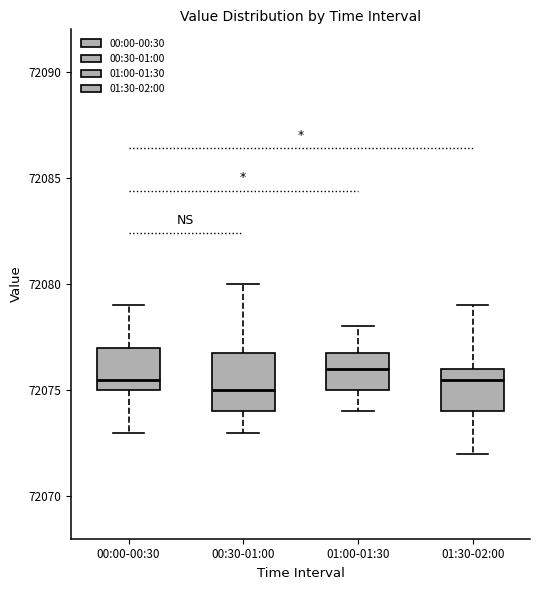

Which box's median line is the highest?

01:00-01:30